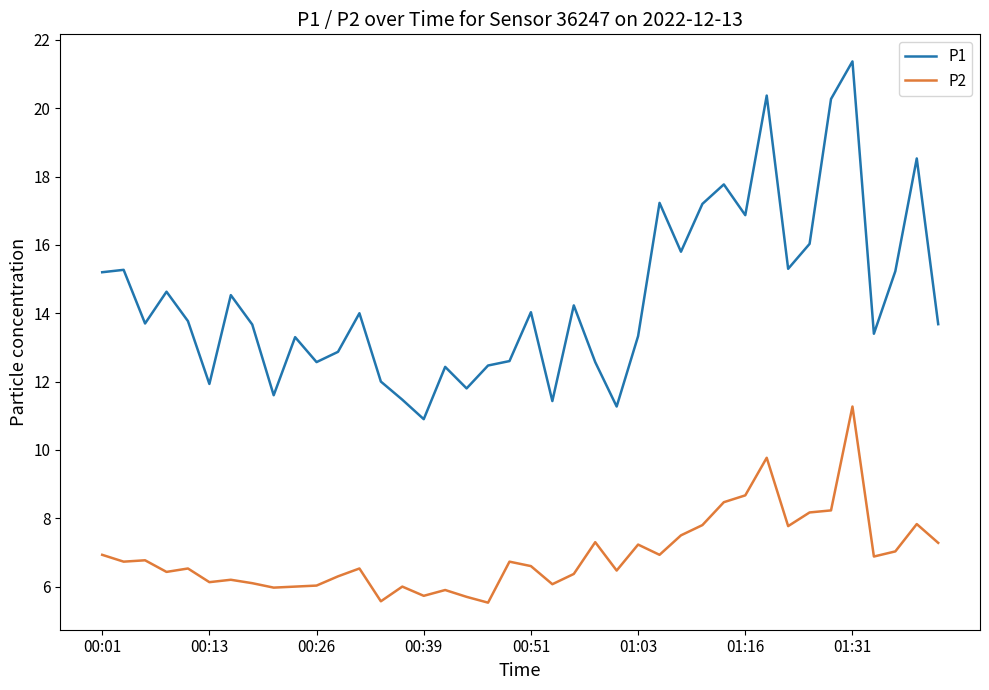

True or false: P2 and P1 intersect in this chart.

False